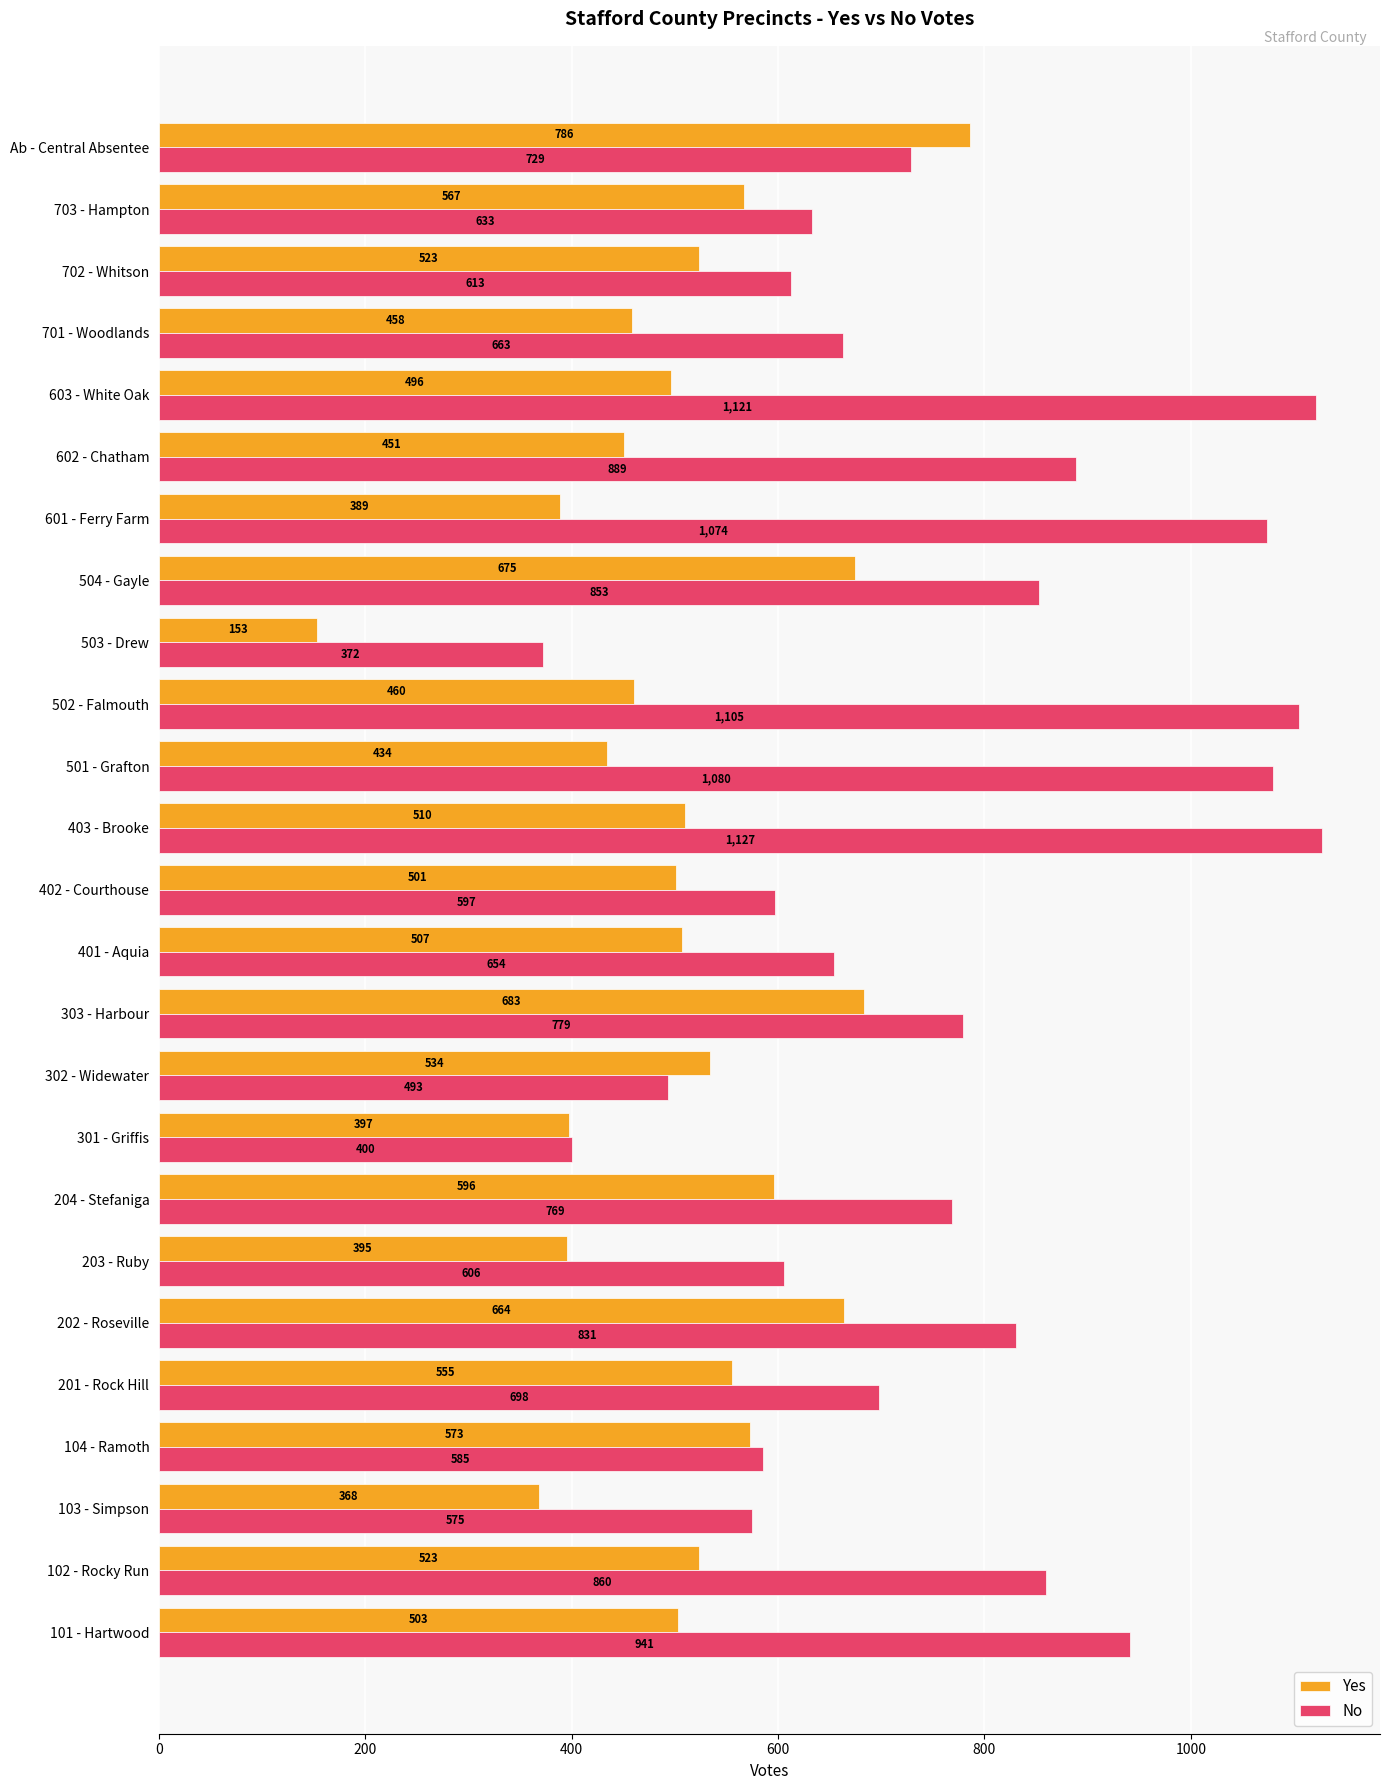

Which label corresponds to the smallest value in the chart?

503 - Drew